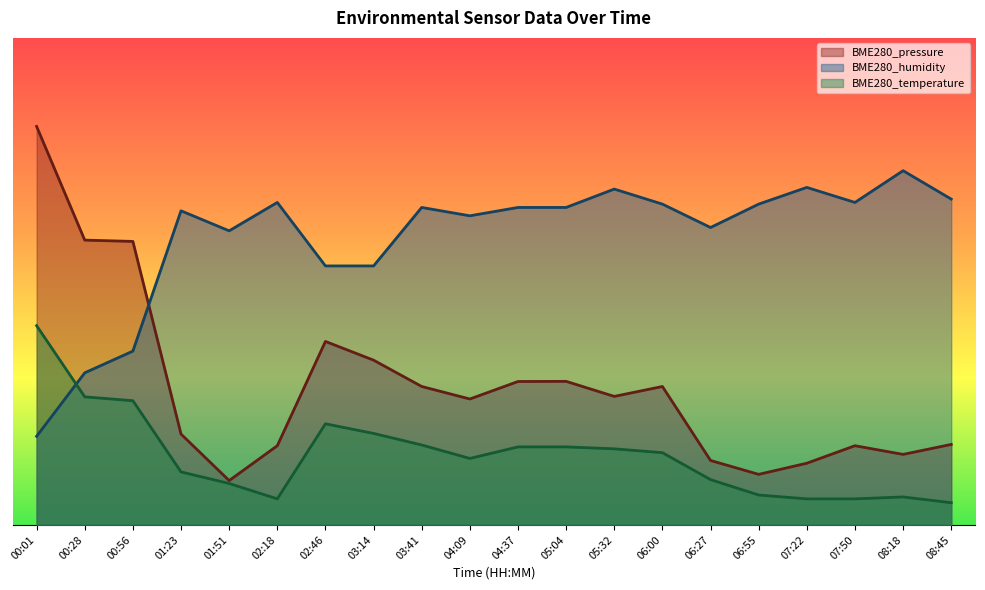

What are all the series names shown in the legend?

BME280_pressure, BME280_humidity, BME280_temperature